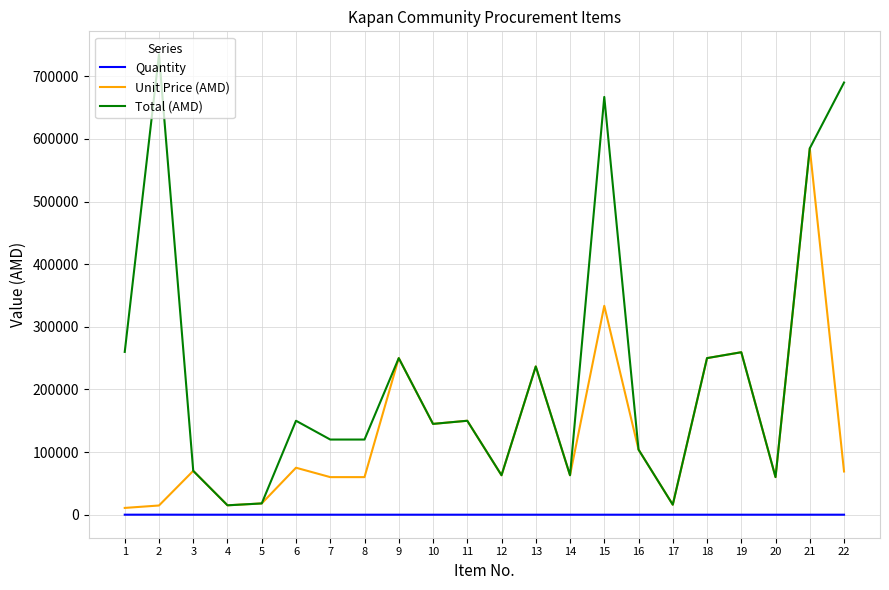

Which series has the largest range (max minus min)?

Total (AMD)